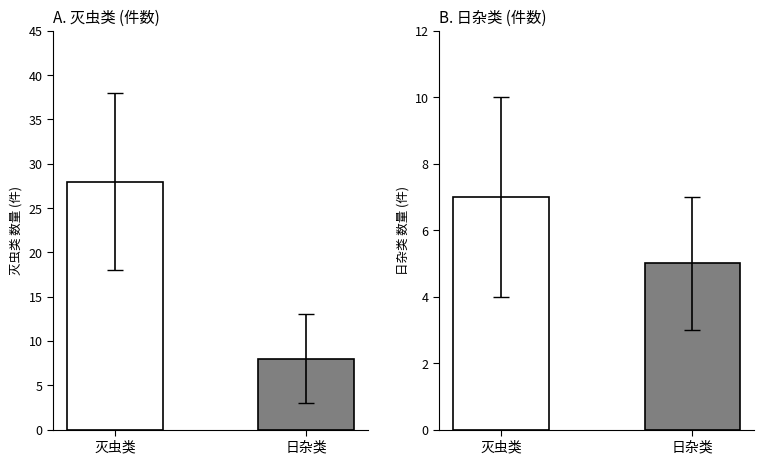

What is the difference between the values at 灭虫类 and 日杂类?

2